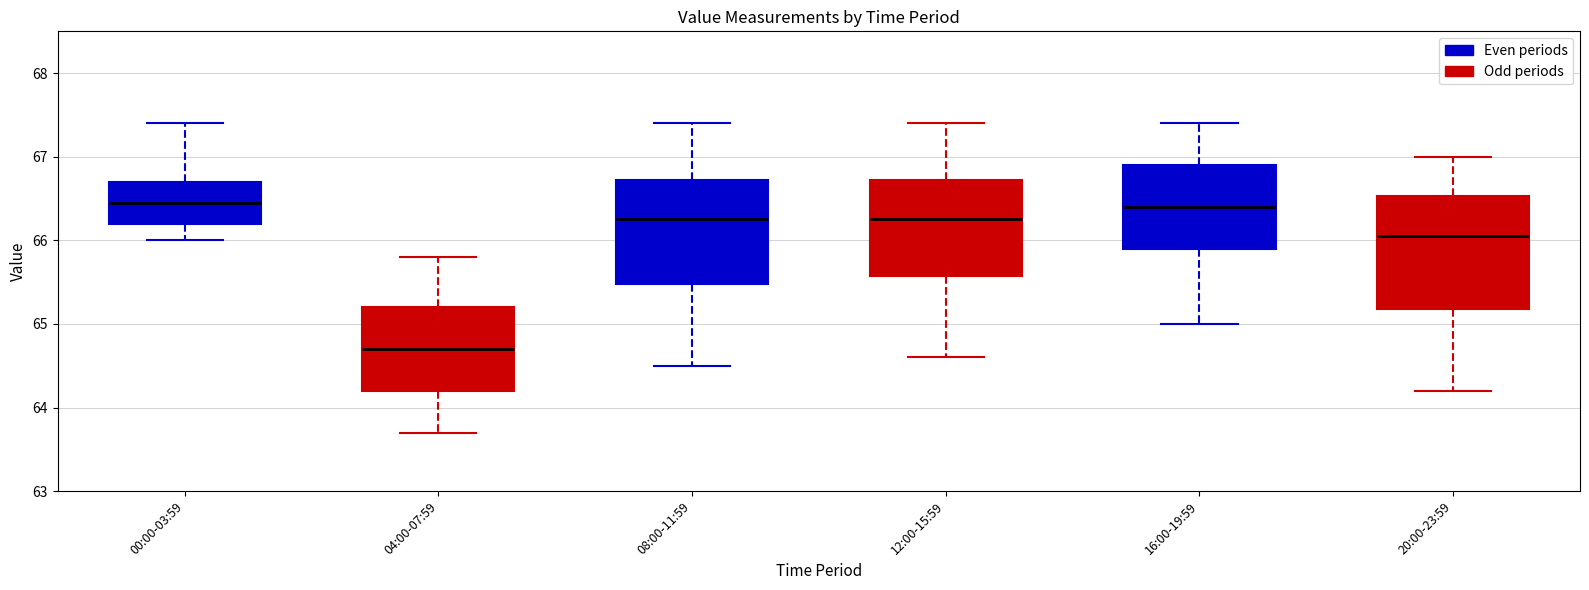

Reading left to right, transcribe this box plot: for each box, give where its median line is, the range the box spans, and where its two whiskers end, as read against the y-axis. The values are not printed on the chart, so give them approximately, as read against the axis.

00:00-03:59: median 66.5, box 66.2 to 66.7, whiskers 66.0 to 67.4
04:00-07:59: median 64.7, box 64.2 to 65.2, whiskers 63.7 to 65.8
08:00-11:59: median 66.3, box 65.5 to 66.7, whiskers 64.5 to 67.4
12:00-15:59: median 66.3, box 65.6 to 66.7, whiskers 64.6 to 67.4
16:00-19:59: median 66.4, box 65.9 to 66.9, whiskers 65.0 to 67.4
20:00-23:59: median 66.1, box 65.2 to 66.5, whiskers 64.2 to 67.0